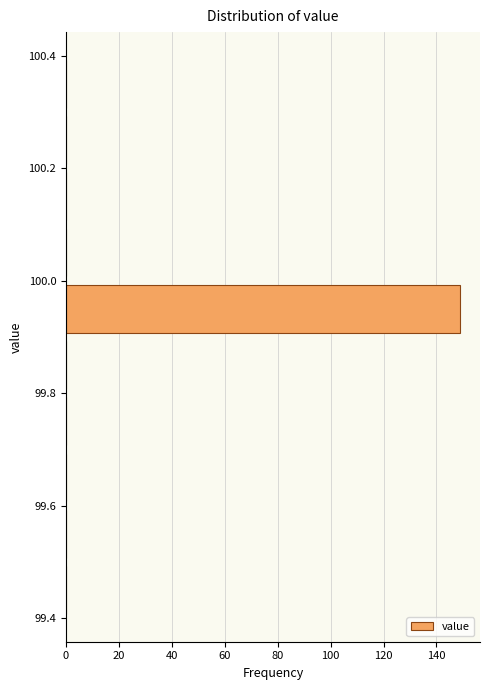

Reading bottom to top, transcribe this chart: for each bar, give the range it covers on the y-axis and its length. The values are not printed on the chart, so give them approximately, as read against the axis.

99.4 to 99.5: 0
99.5 to 99.6: 0
99.6 to 99.7: 0
99.7 to 99.8: 0
99.8 to 99.9: 0
99.9 to 100.0: 150
100.0 to 100.1: 0
100.1 to 100.2: 0
100.2 to 100.3: 0
100.3 to 100.4: 0